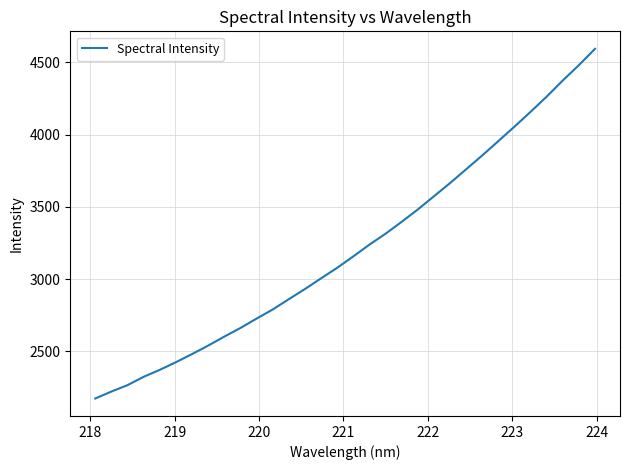

What is the smallest value displayed?

2174.7